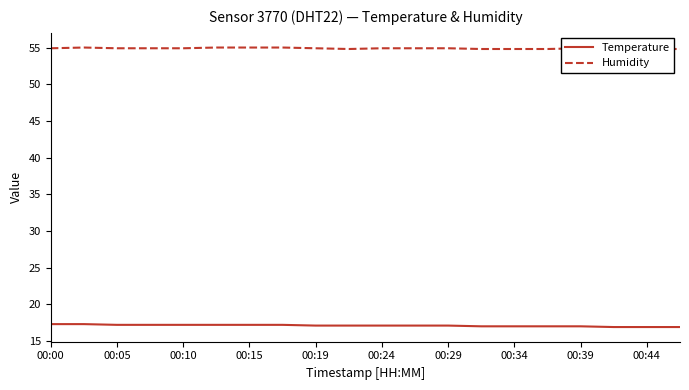

True or false: Humidity and Temperature cross at least once.

False